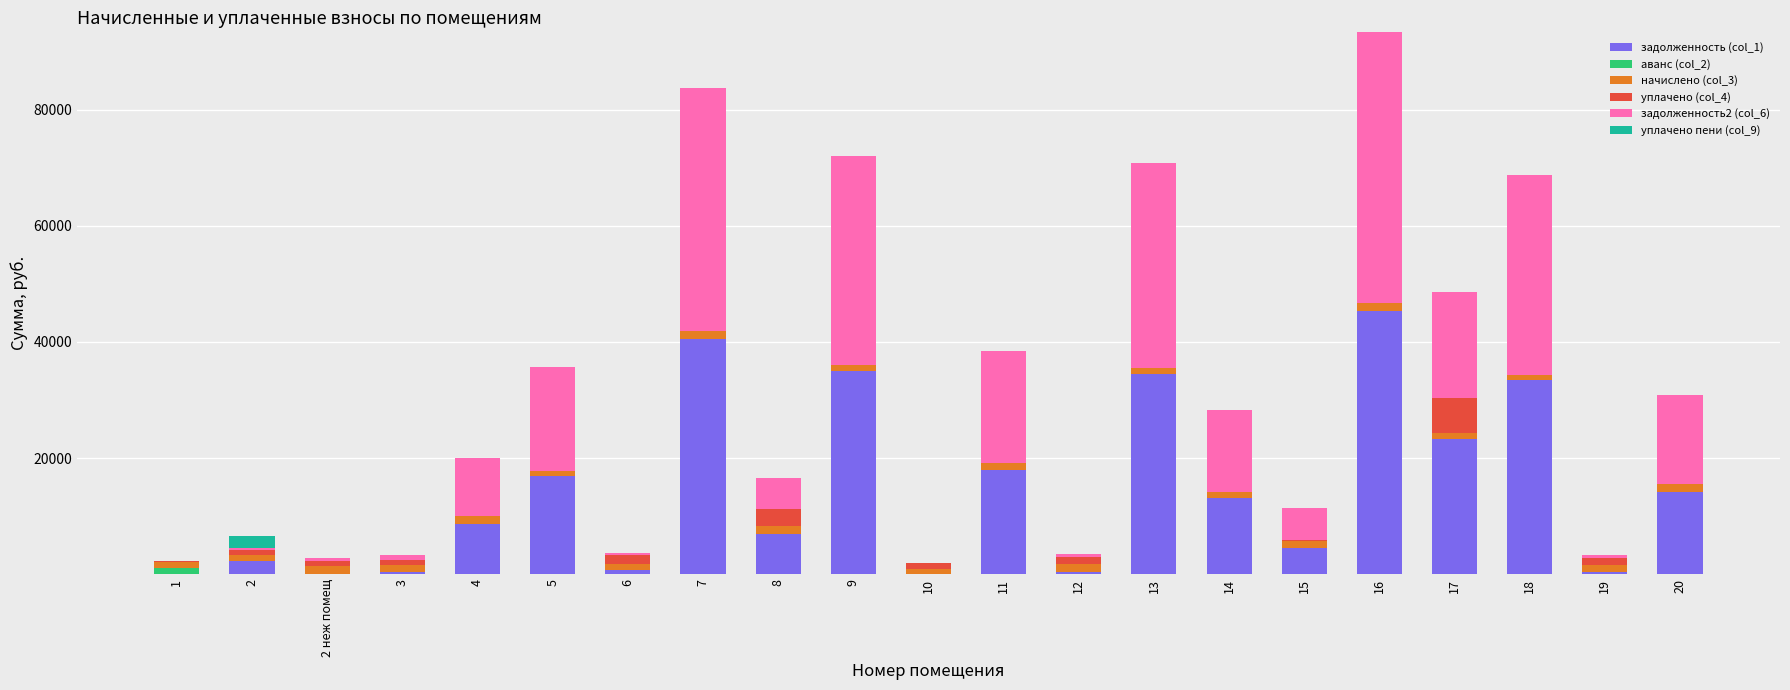

Rank the series at 16 from lowest to highest value.

аванс (col_2), уплачено (col_4), уплачено пени (col_9), начислено (col_3), задолженность (col_1), задолженность2 (col_6)